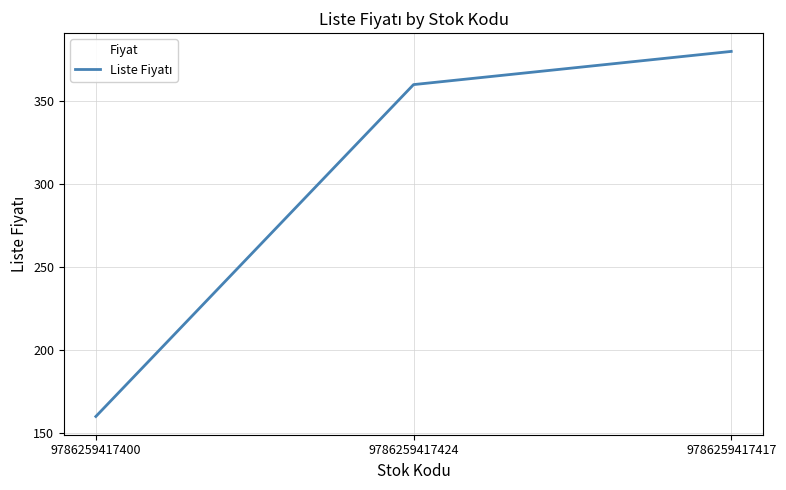

Which has a higher value, 9786259417417 or 9786259417400?

9786259417417